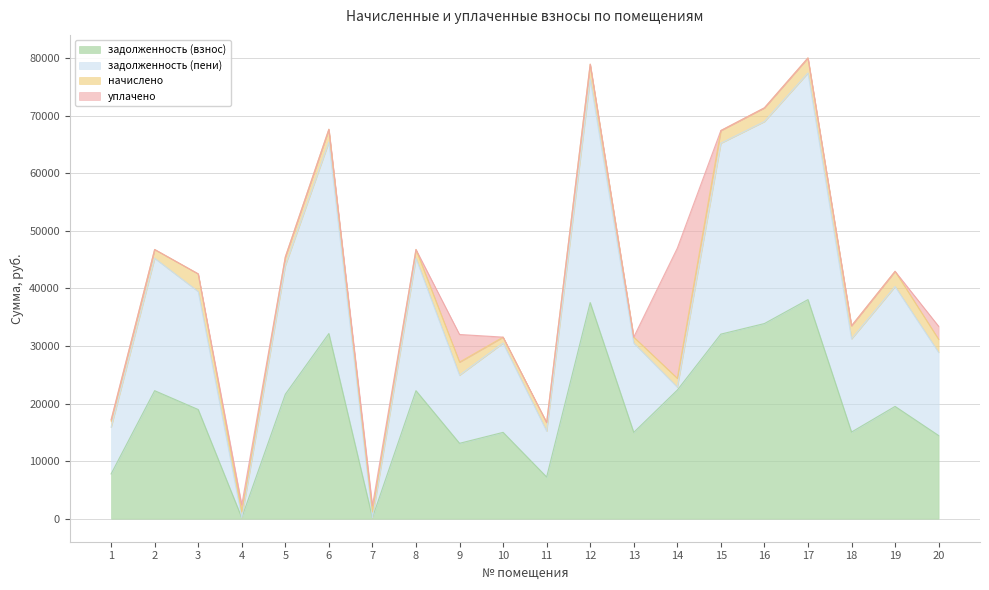

What is the highest value of the задолженность (взнос) series?

38057.0